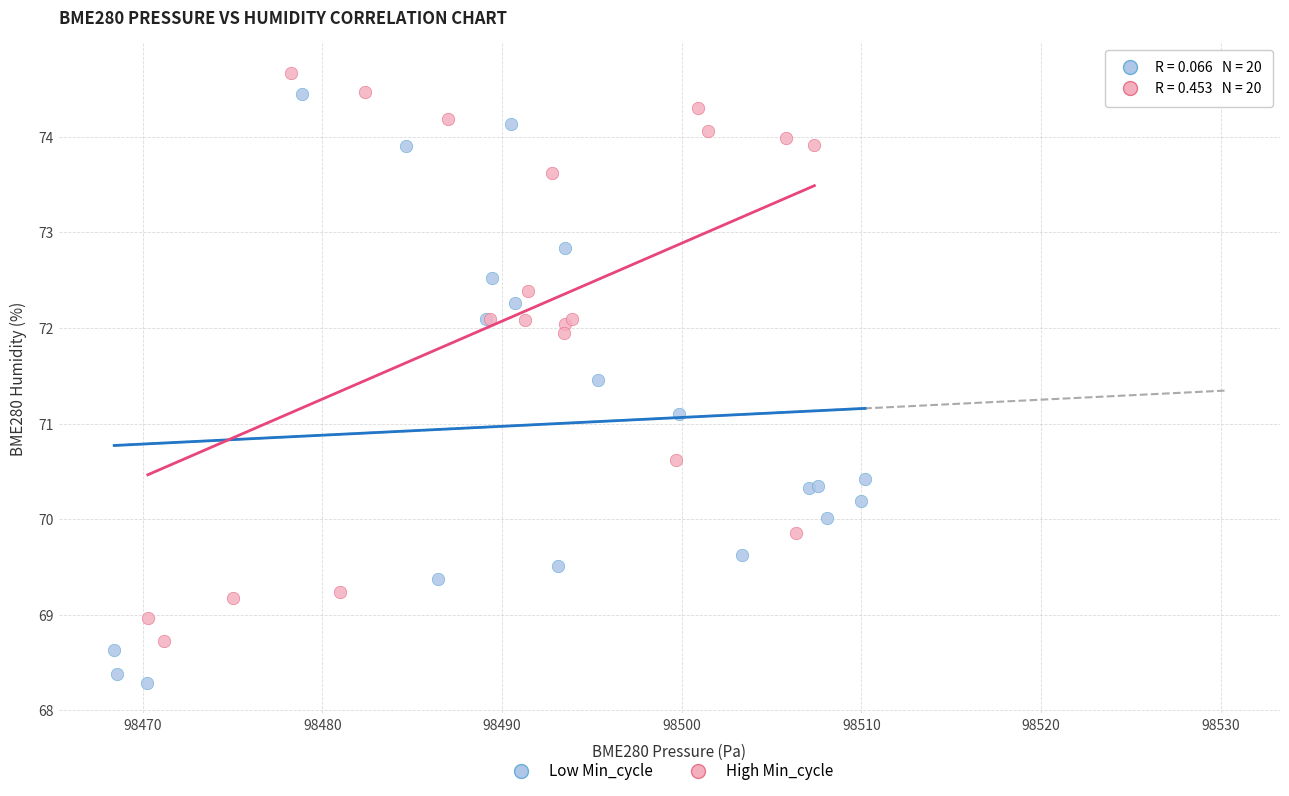

Which series contains the lowest Y value?

Low Min_cycle